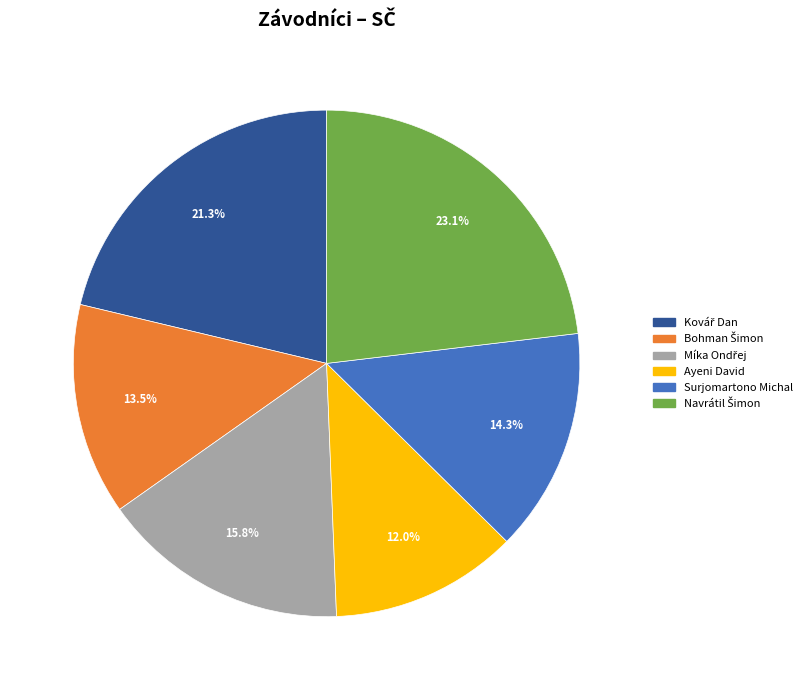

Which category has the smallest portion of the pie?

Ayeni David